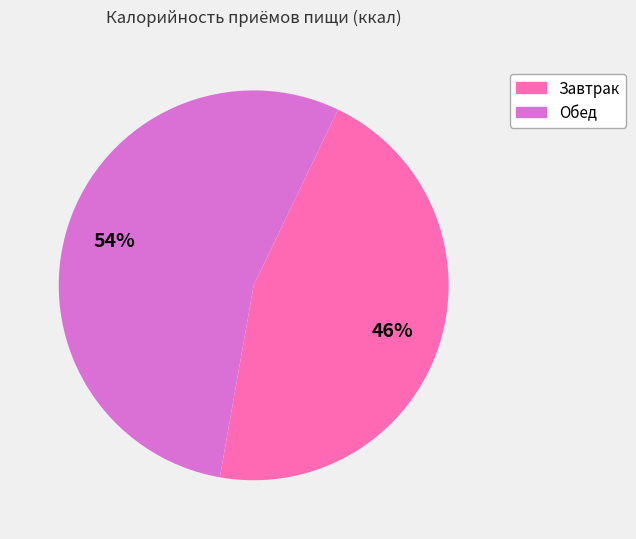

Is there any slice that represents more than half of the pie?

Yes